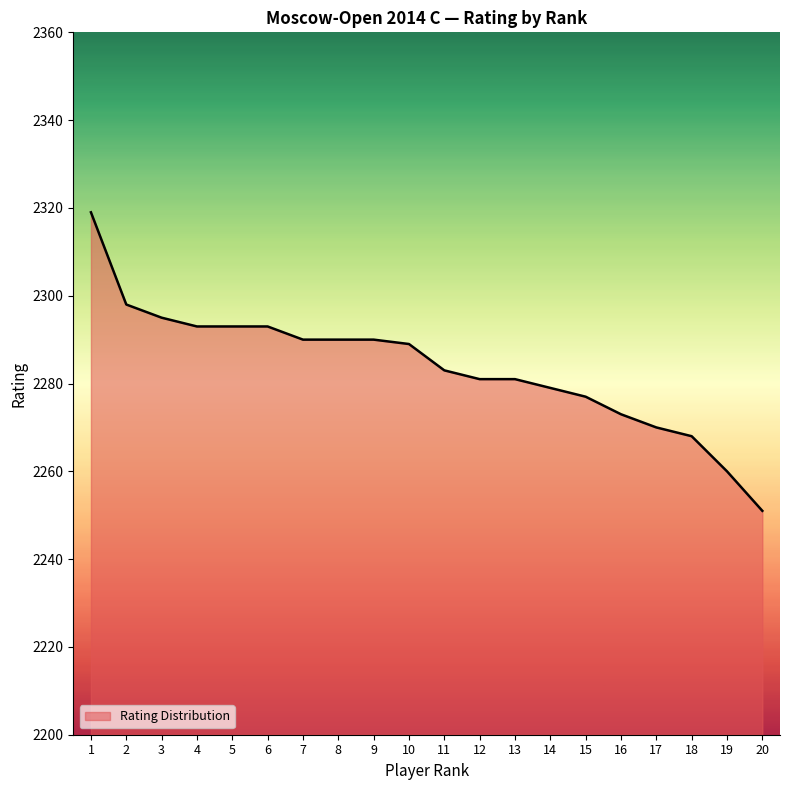

What is the maximum value shown in the chart?

2319